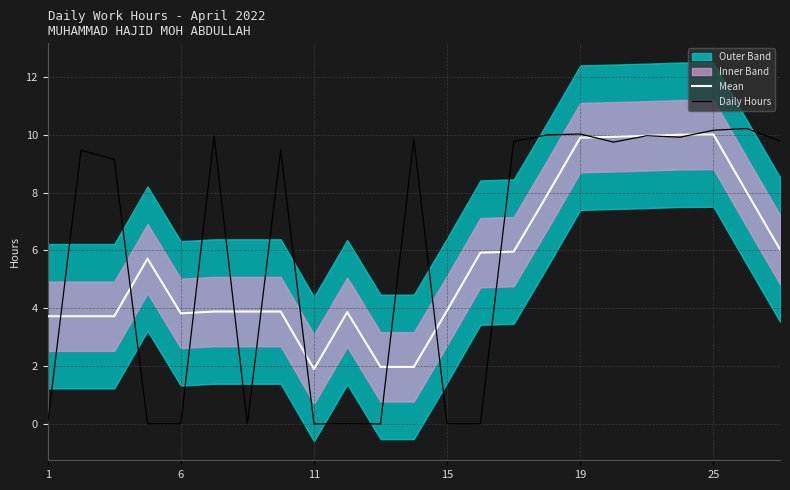

Is it true that Daily Hours equals 0.0 at 15?

True